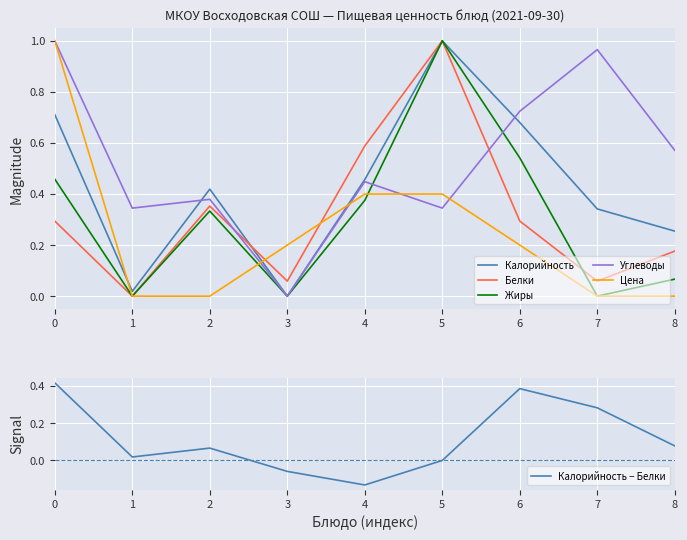

How many intersections are there between Жиры and Углеводы?

2